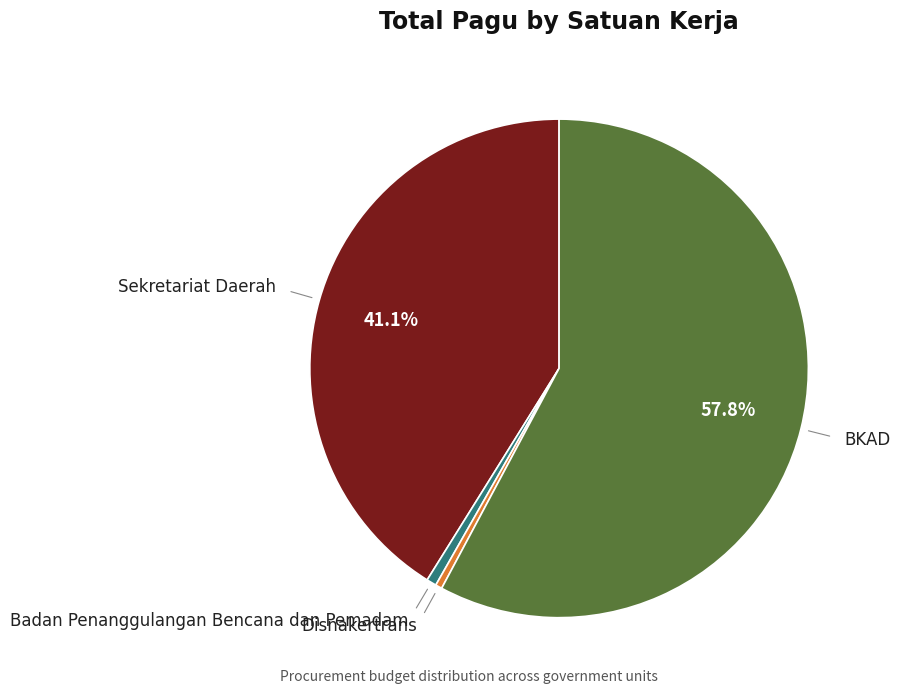

Does any single category account for the majority?

Yes